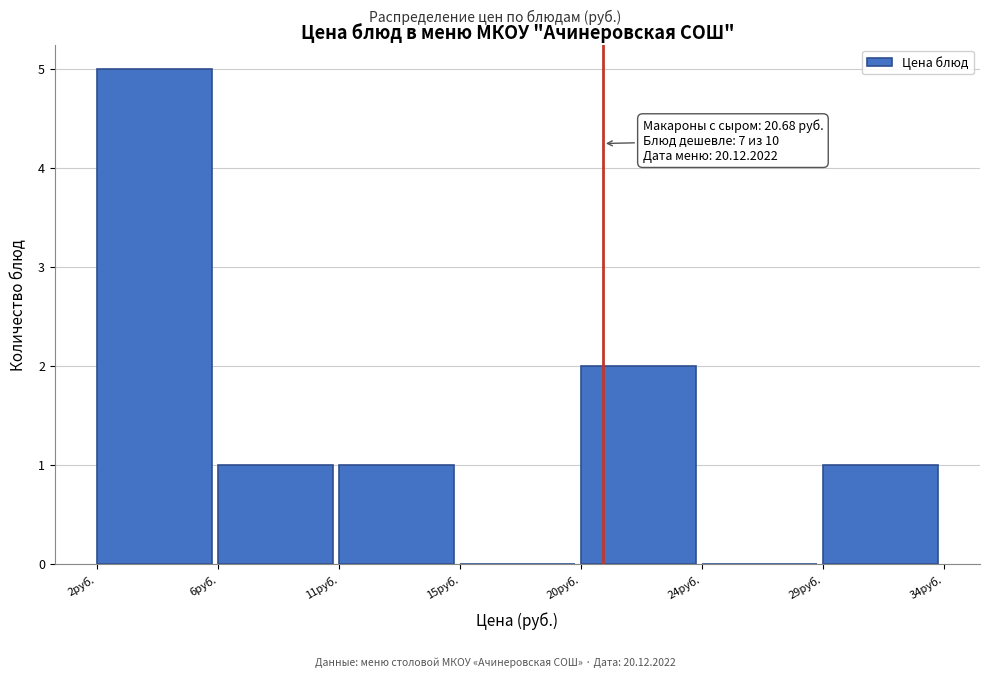

Reading left to right, transcribe all the data shown in this chart.

2руб.=5	6руб.=1	11руб.=1	15руб.=0	20руб.=2	24руб.=0	29руб.=1